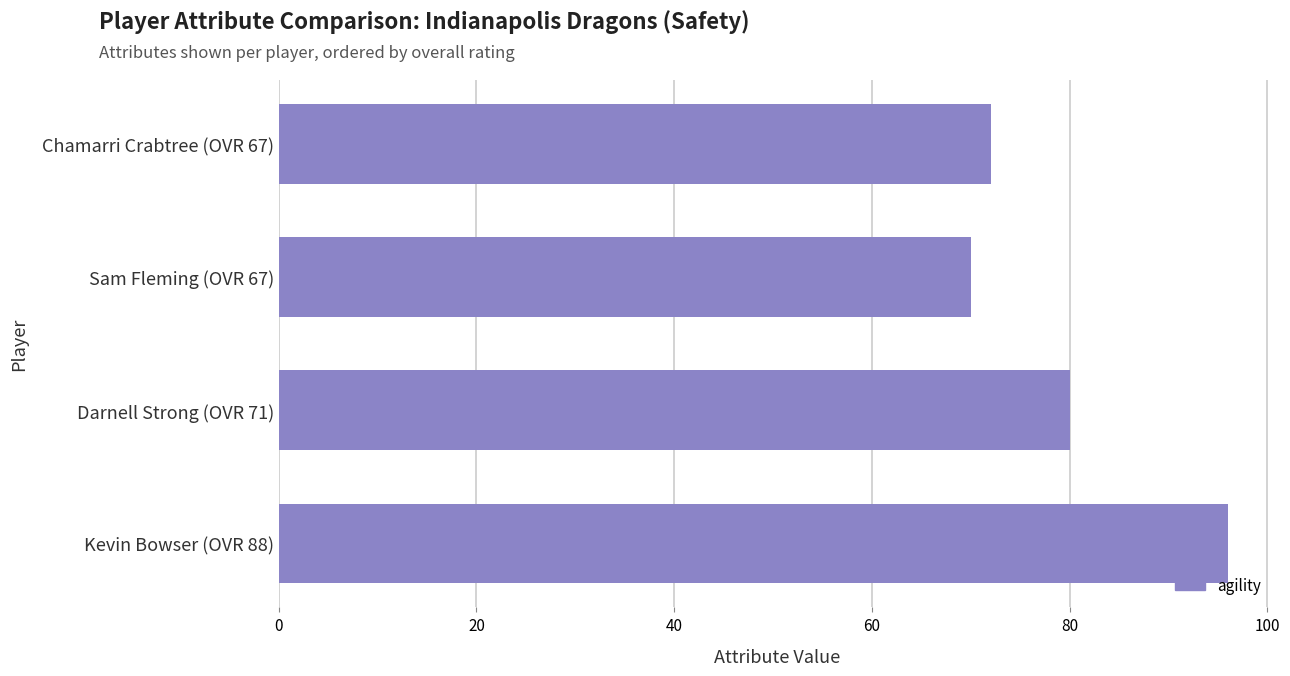

List the labels in order of value, smallest first.

Sam Fleming (OVR 67), Chamarri Crabtree (OVR 67), Darnell Strong (OVR 71), Kevin Bowser (OVR 88)